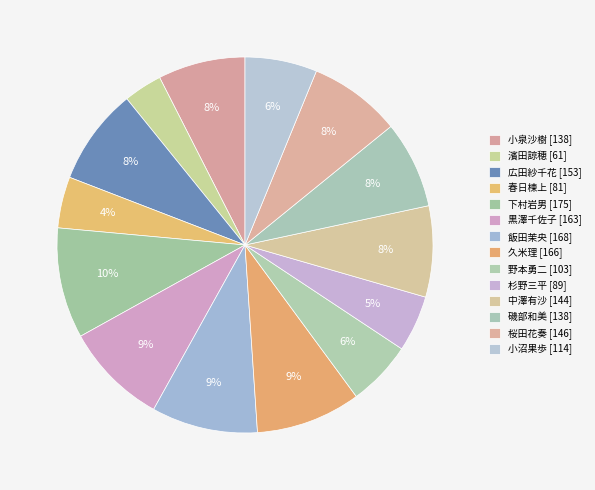

Is there a majority slice in this chart?

No